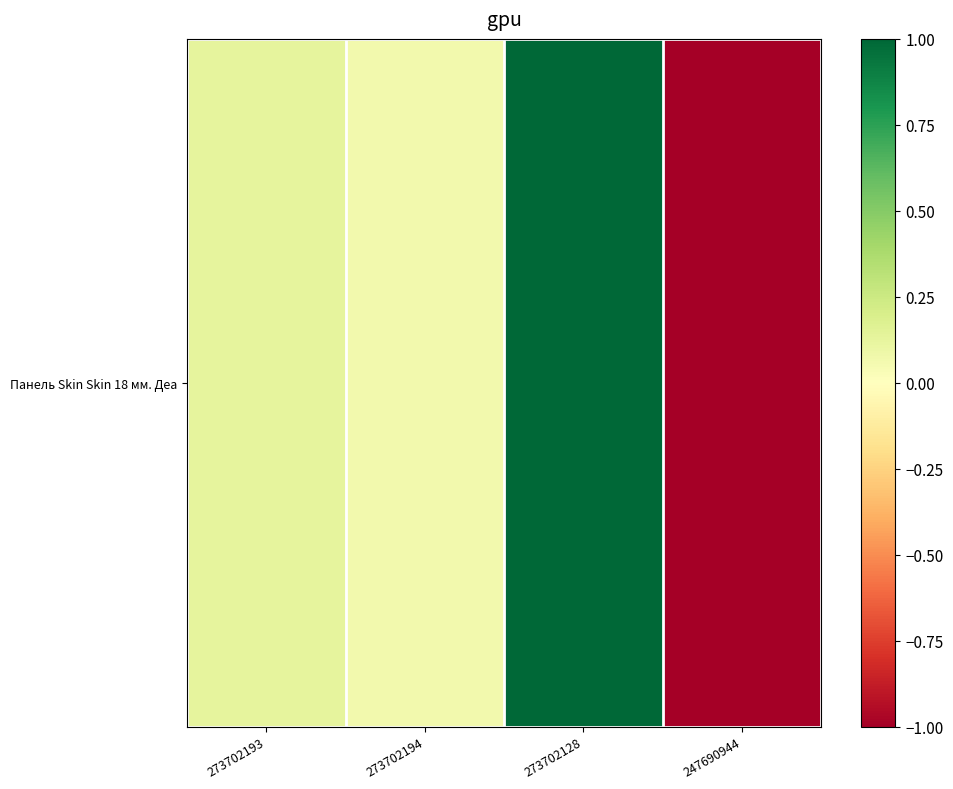

True or false: the data shows -1.0 at 247690944.

True